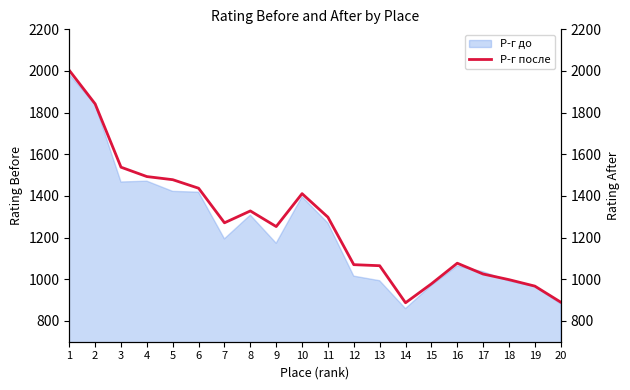

What is the value of the 15th point from the left?

978